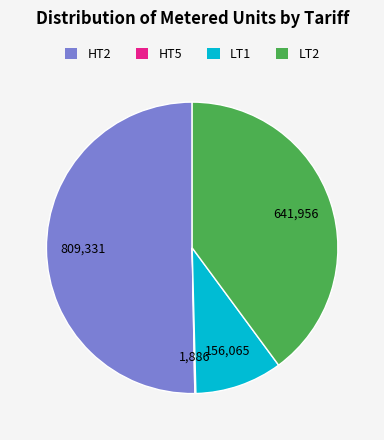

Which slice represents more than half of the pie?

HT2